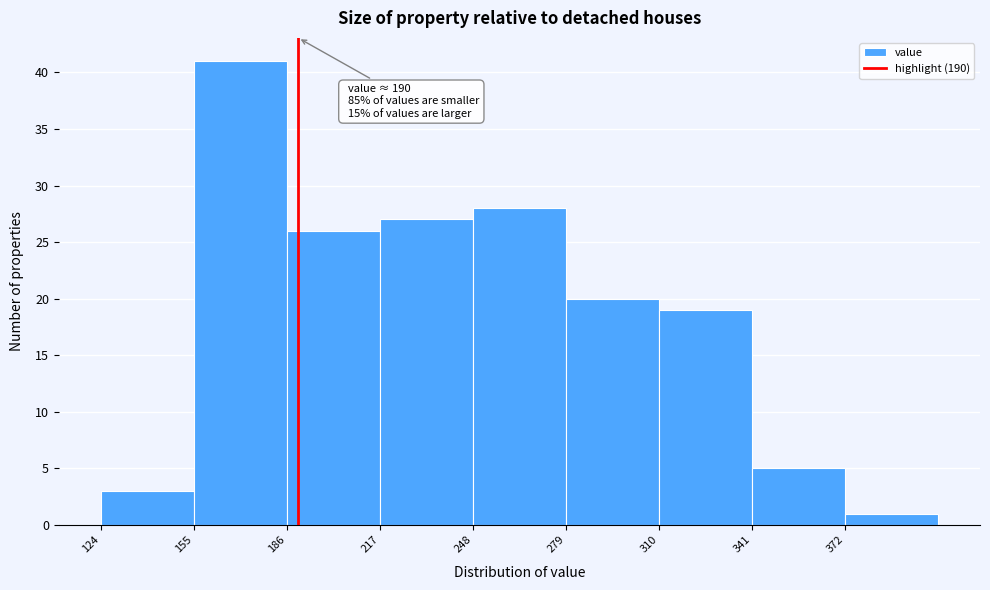

Which range on the x-axis has the tallest bar?

155 to 186